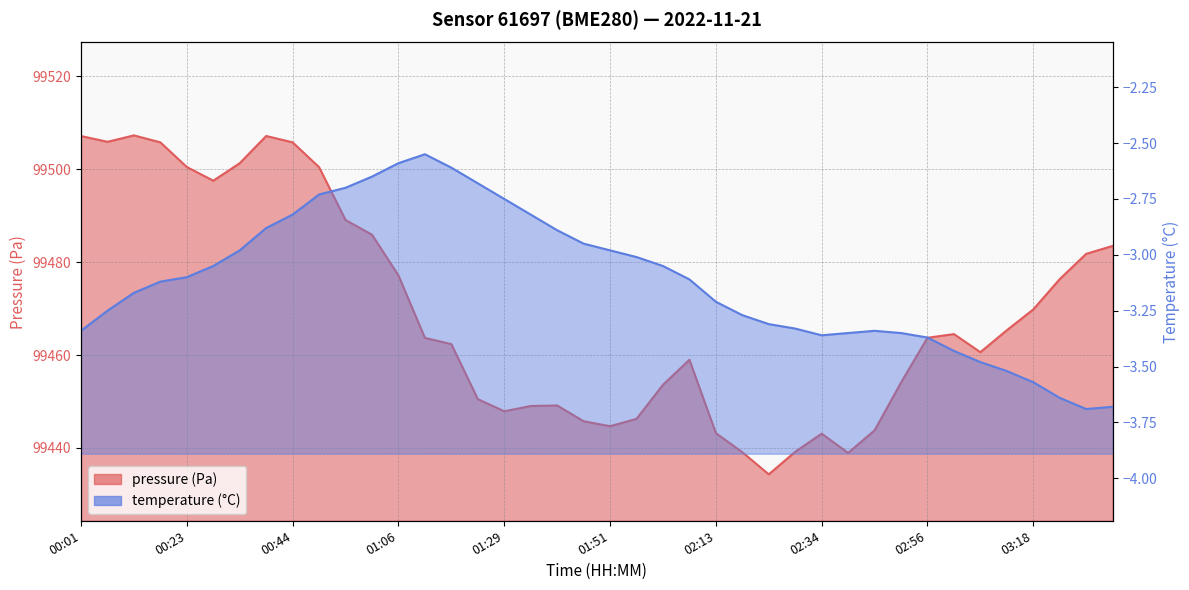

Rank the series by their average value, from lowest to highest.

temperature, pressure